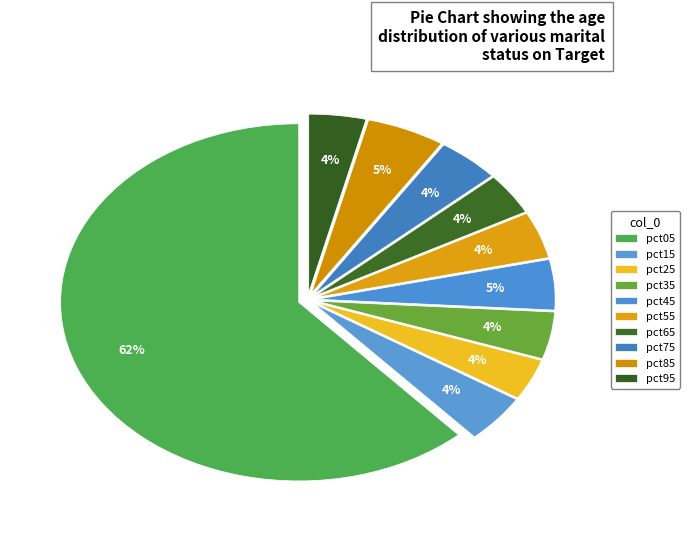

What is the largest slice in the pie chart?

pct05